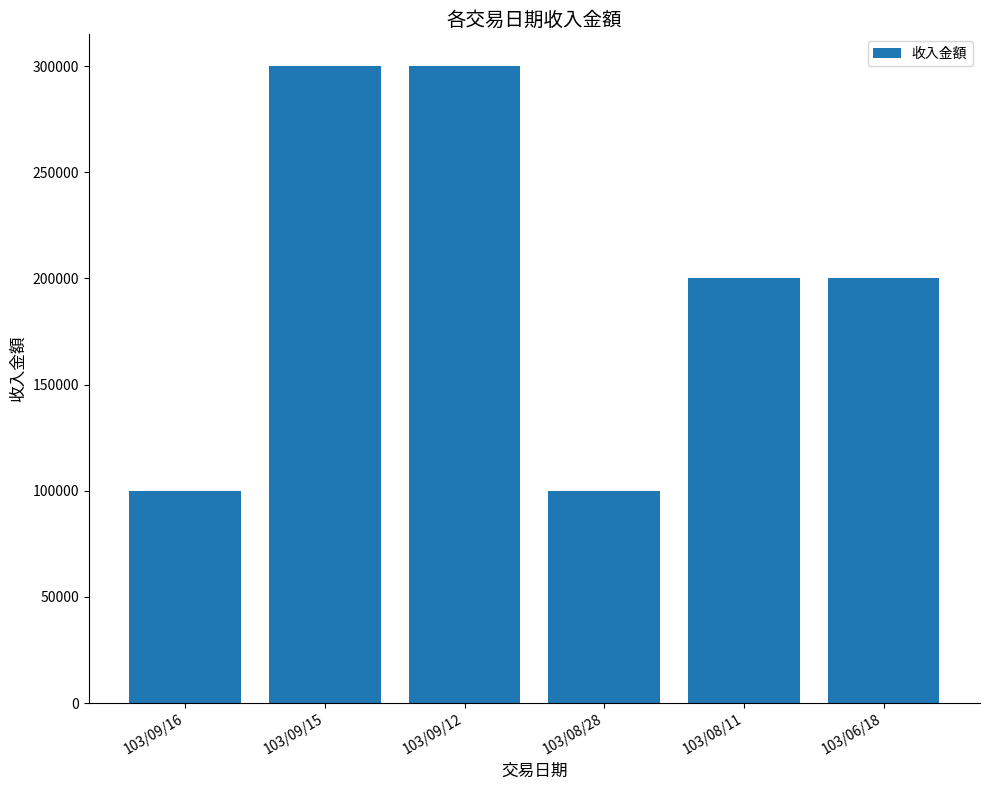

What is the ratio of the value at 103/09/12 to the value at 103/09/15?

1.0